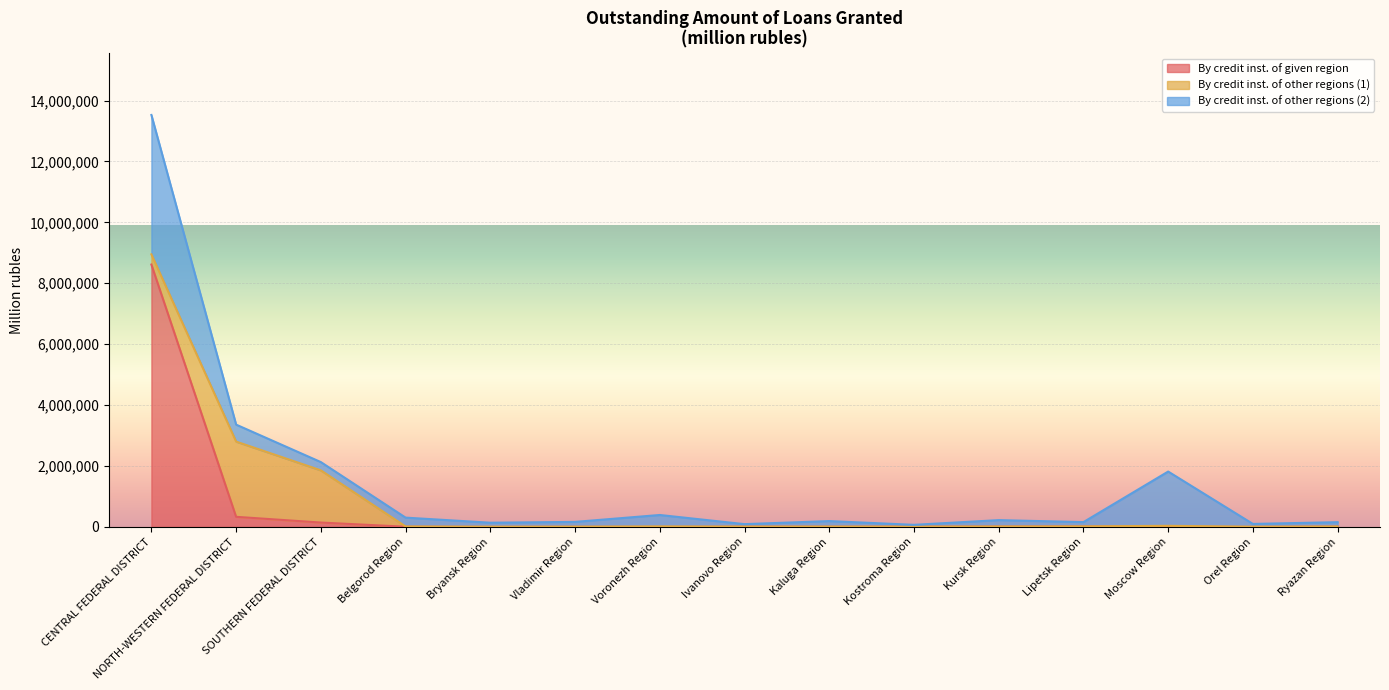

Reading right to left, transcribe all the data shown in this chart.

By credit inst. of given region: 9281	125	4206	13618	10237	6551	5586	6250	12	2888	0	6174	143112	331163	8615781
By credit inst. of other regions (1): 3826	5773	31535	3346	3174	1766	4855	3251	16254	4983	6316	8063	1714373	2470085	335181
By credit inst. of other regions (2): 142640	91836	1782173	140981	209587	59781	181003	81431	375417	157053	131611	290722	271294	557643	4576891